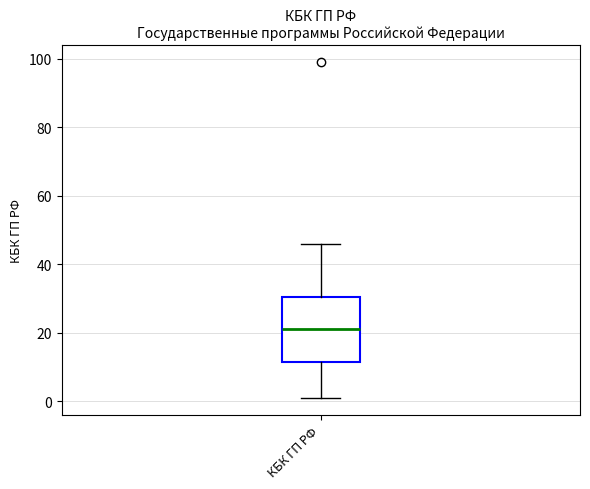

Where does the median line of the box for КБК ГП РФ sit on the y-axis? The values are not printed on the chart, so give them approximately, as read against the axis.

22